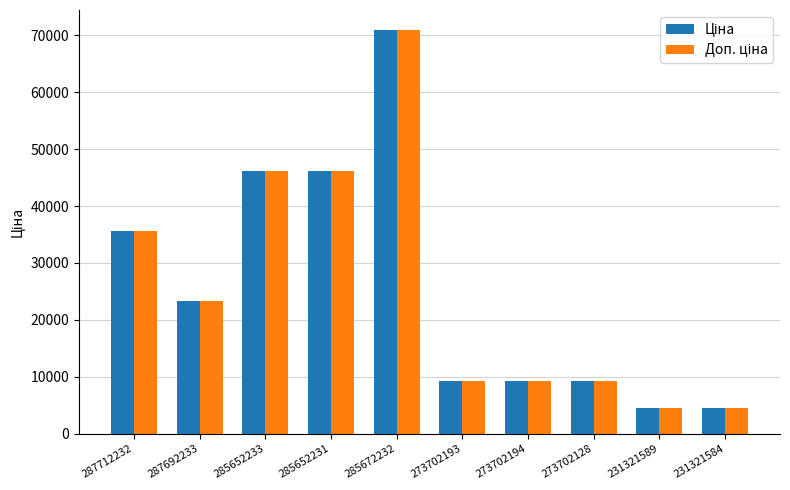

How many groups of bars are there?

10